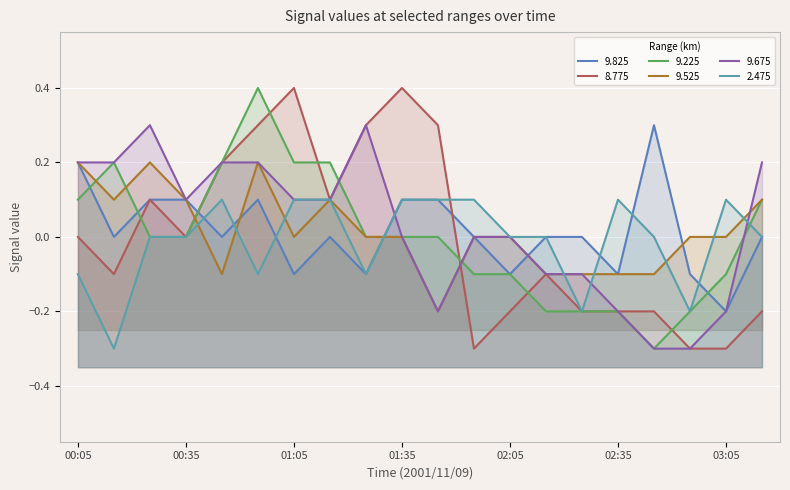

Which series has the widest spread of values?

8.775